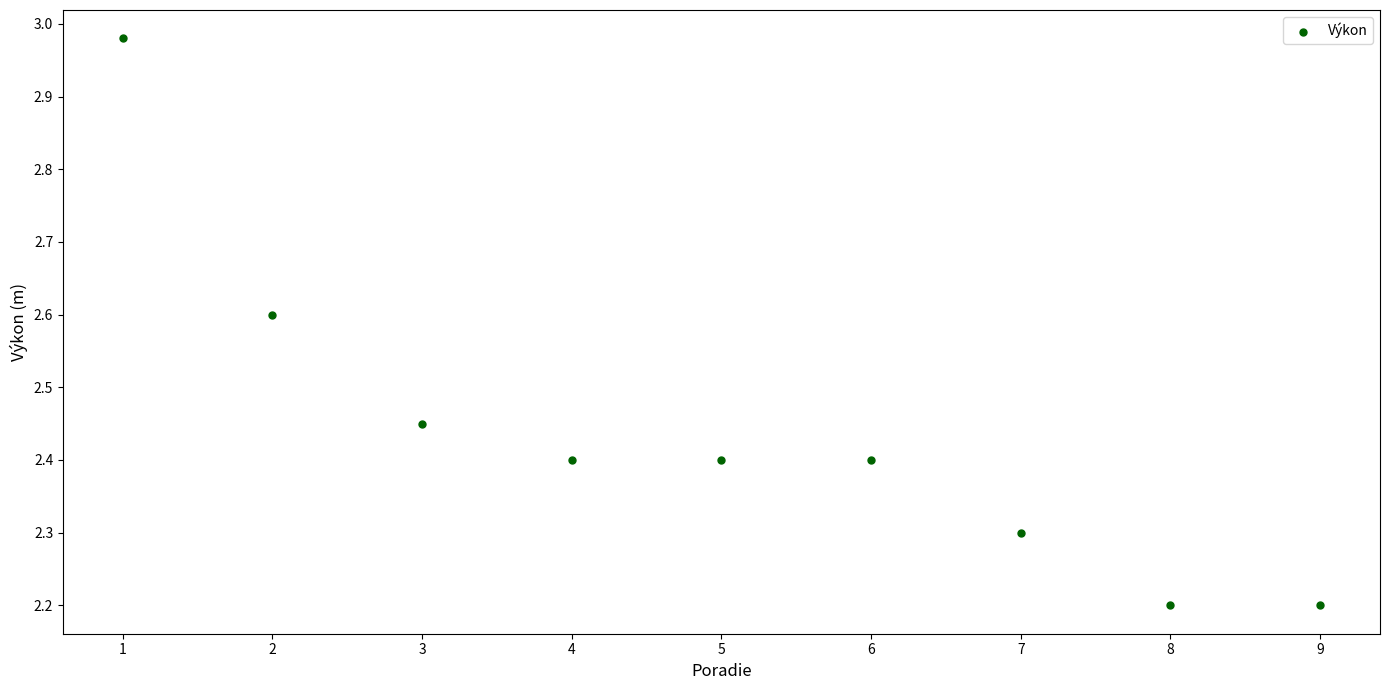

What is the average X value?

5.0